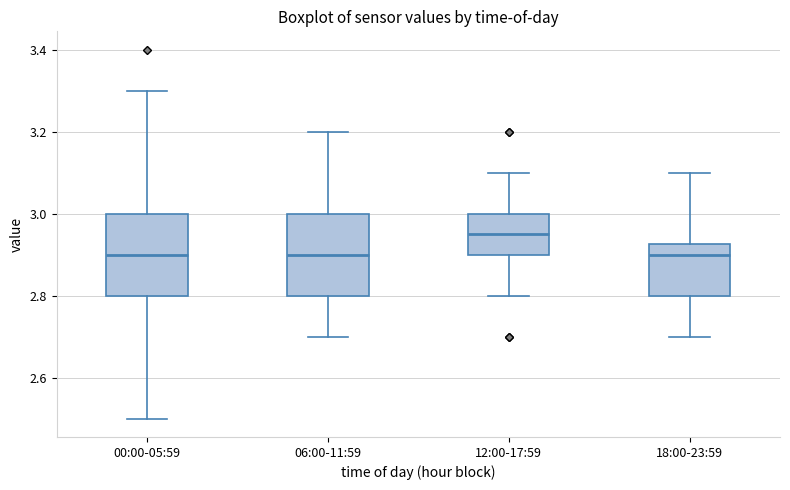

Where does the median line of the box for 12:00-17:59 sit on the y-axis? The values are not printed on the chart, so give them approximately, as read against the axis.

2.96